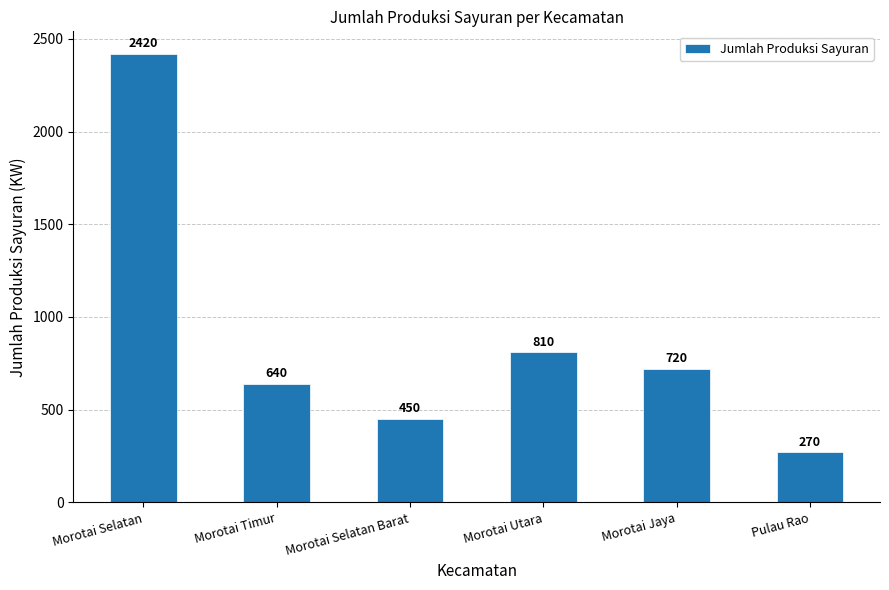

Reading left to right, extract all data points from this chart.

2420	640	450	810	720	270